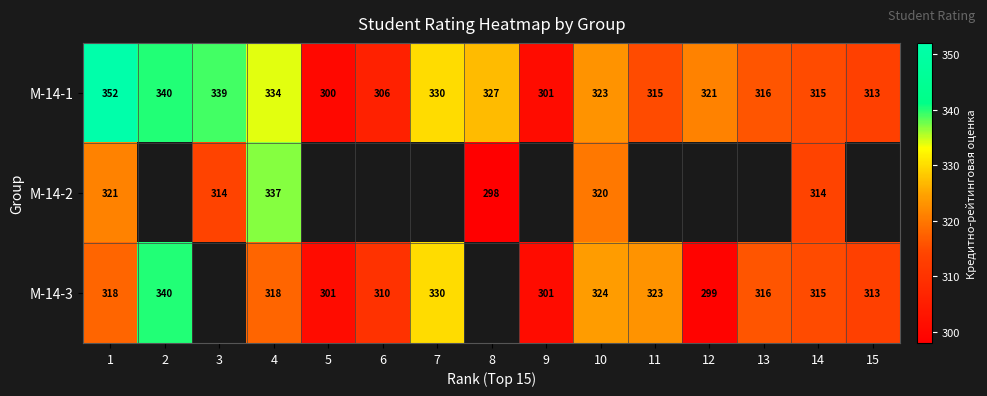

Count the number of categories in the chart.

15